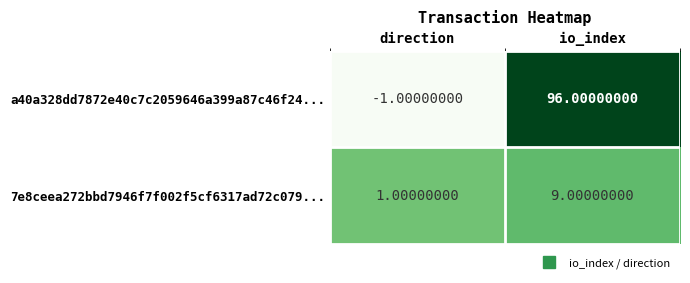

How many values in a40a328dd7872e40c7c2059646a399a87c46f24... are below zero?

1